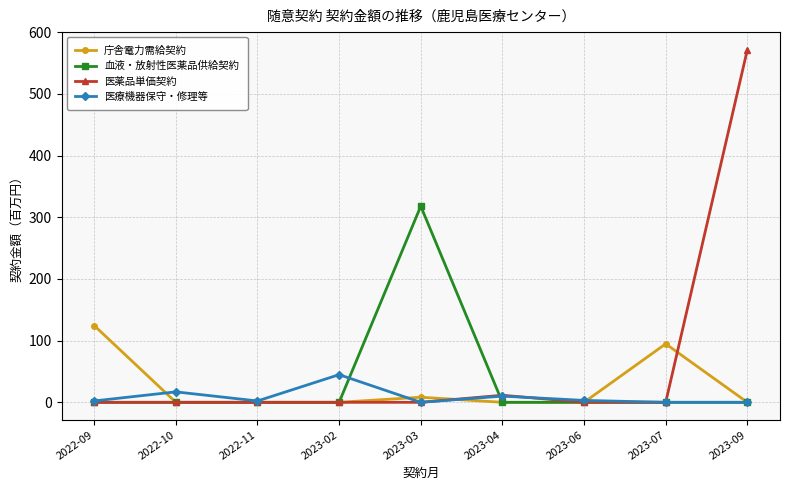

Where is 庁舎電力需給契約 nearest to the value 62?

2023-07